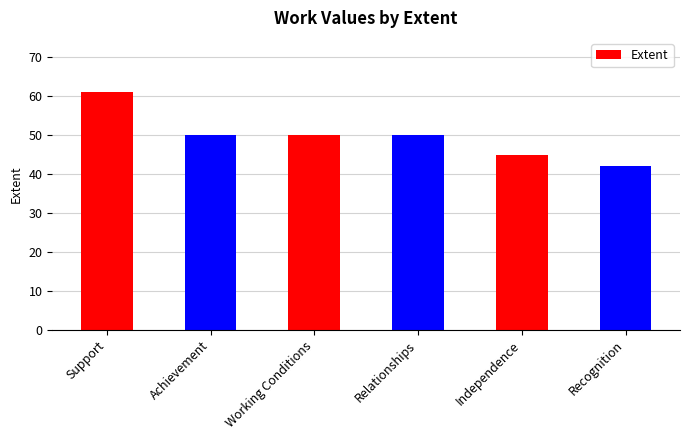

Read the value at Achievement, to the nearest 5.

50